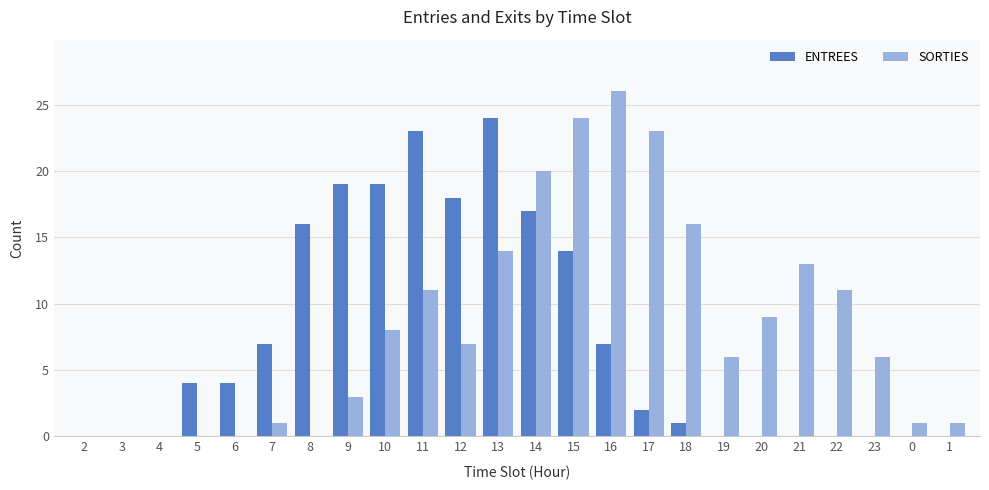

Between 3 and 13, which series saw the biggest shift?

ENTREES